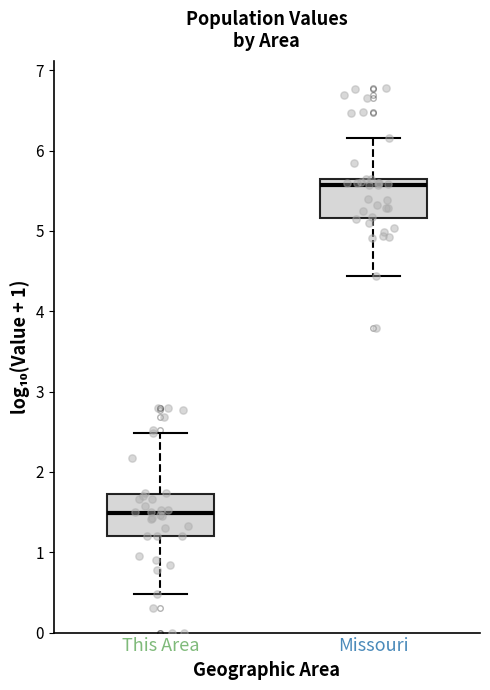

Which box's median line is the highest?

Missouri